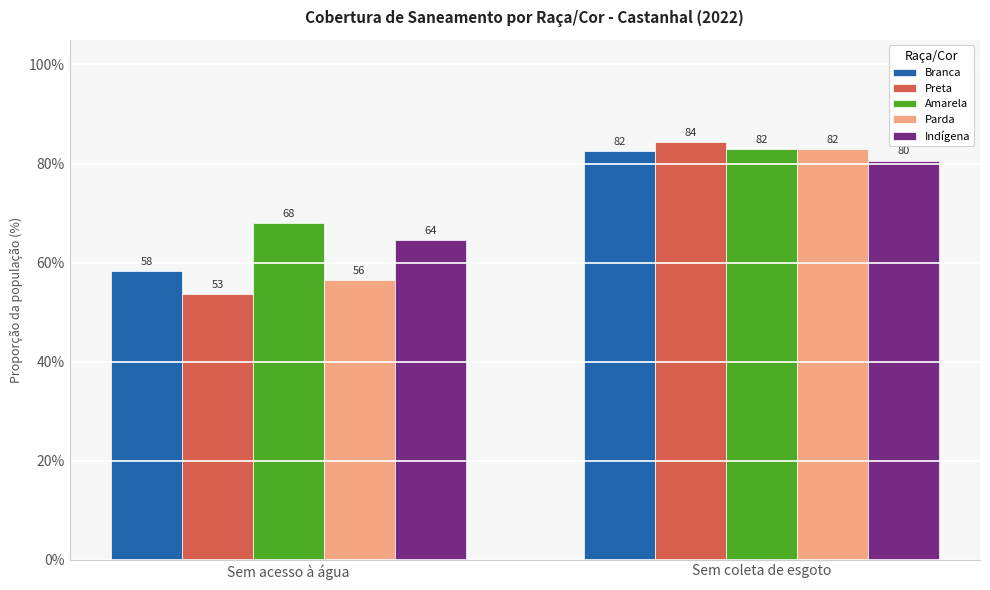

Between Sem acesso à água and Sem coleta de esgoto, which is larger?

Sem coleta de esgoto